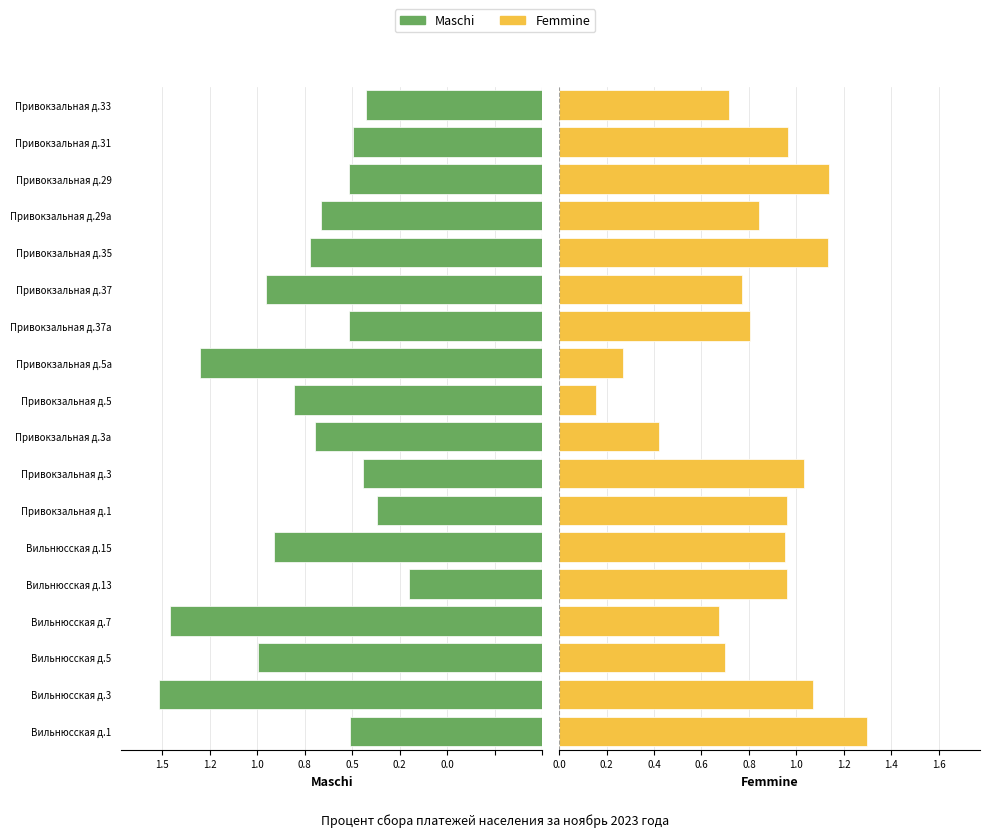

The value of Femmine at Вильнюсская д.5 is 0.7. True or false?

True